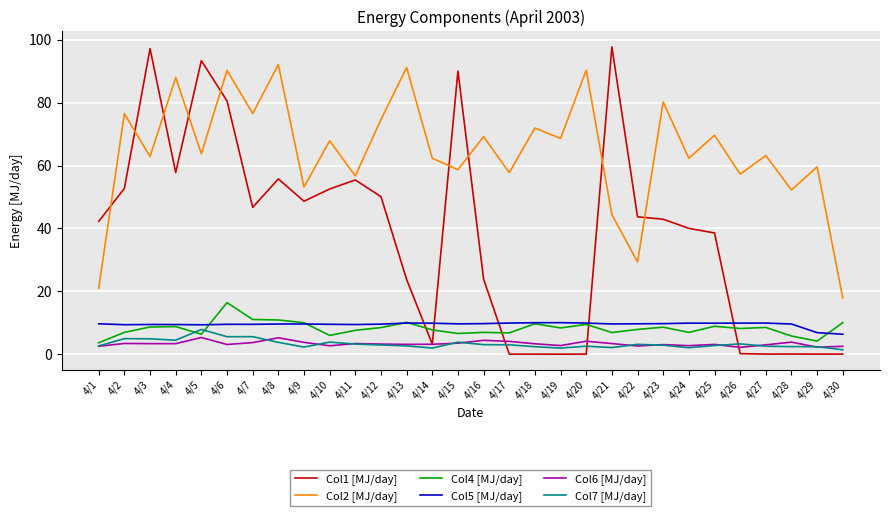

True or false: Col2 [MJ/day] and Col4 [MJ/day] intersect in this chart.

False